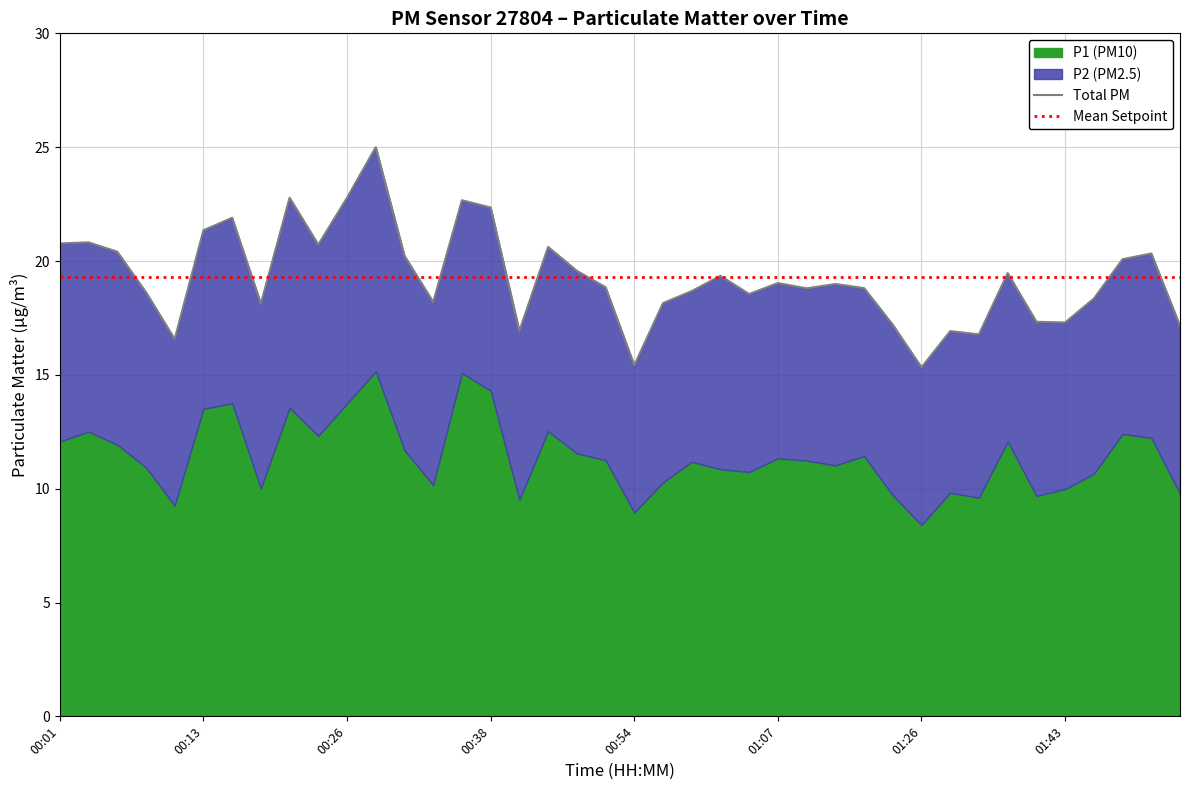

Reading left to right, list all the values displayed in this chart.

P1: 12.1	12.5	11.9	10.9	9.2	13.5	13.8	10.0	13.6	12.3	13.7	15.2	11.7	10.2	15.1	14.3	9.5	12.5	11.6	11.2	8.9	10.3	11.2	10.8	10.7	11.3	11.2	11.0	11.4	9.7	8.4	9.8	9.6	12.1	9.7	10.0	10.7	12.4	12.2	9.8
P2: 8.7	8.3	8.5	7.7	7.3	7.8	8.2	8.1	9.2	8.4	9.1	9.8	8.6	8.1	7.6	8.1	7.4	8.1	8.0	7.6	6.5	7.9	7.5	8.5	7.8	7.7	7.6	8.0	7.4	7.5	6.9	7.1	7.2	7.4	7.7	7.3	7.7	7.7	8.1	7.4